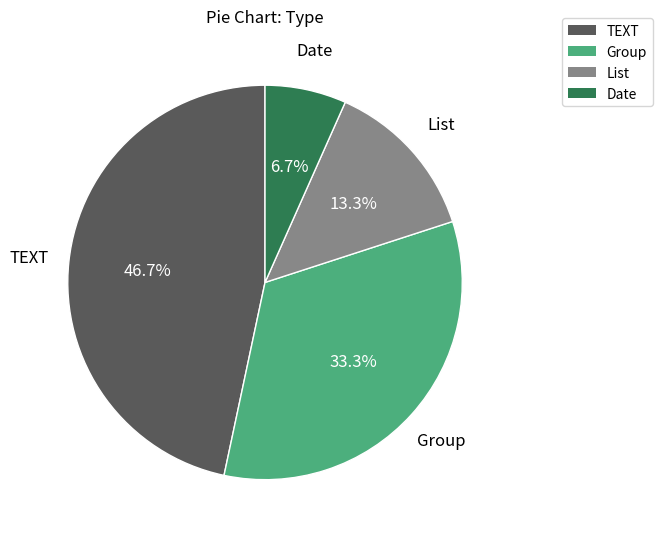

To the nearest percent, what is the combined percentage of TEXT and List?

60%